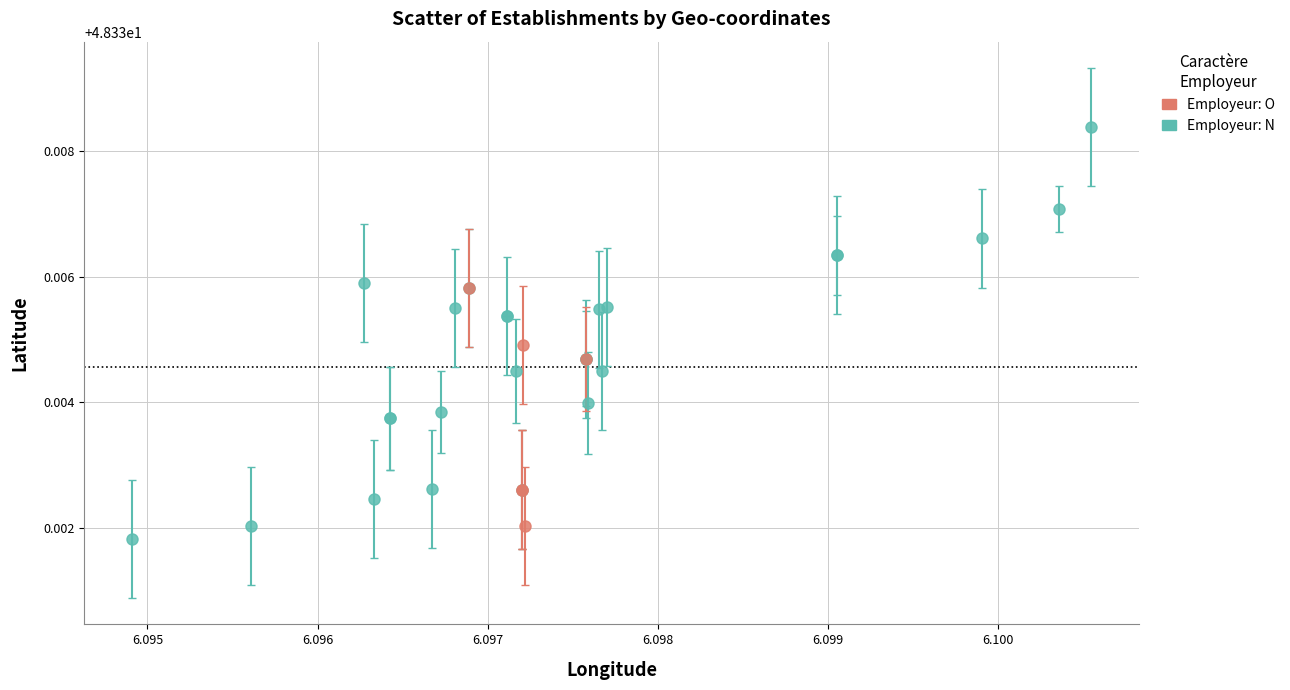

Which series has the largest Y range (max minus min)?

Employeur: N